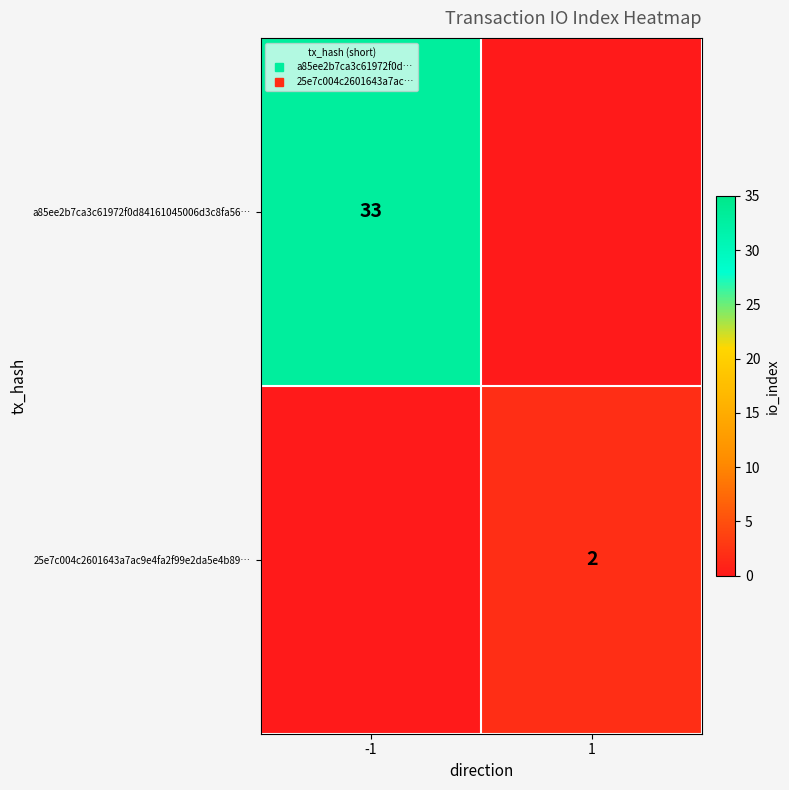

Count the number of data series in this chart.

2